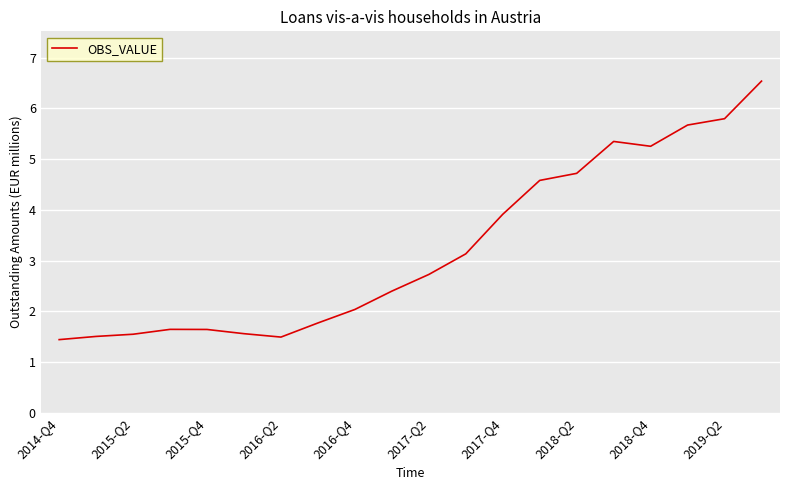

What is the smallest value displayed?

1.4